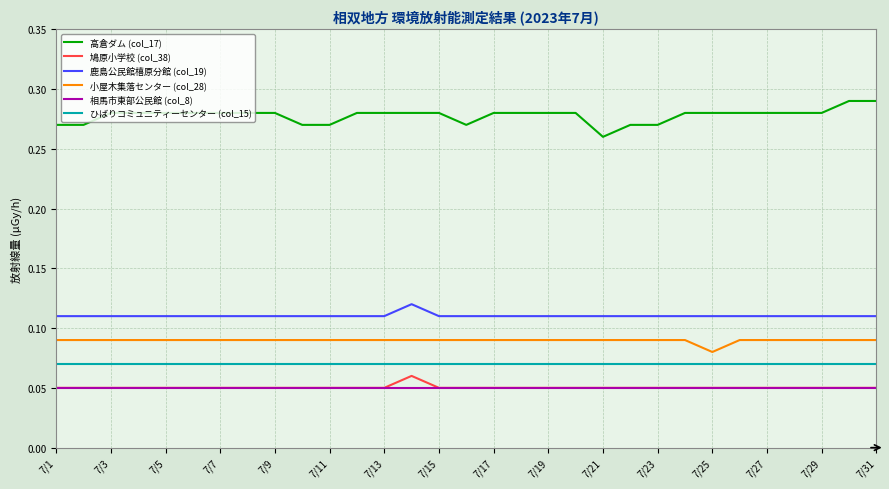

Which series has the largest total across all categories?

高倉ダム (col_17)